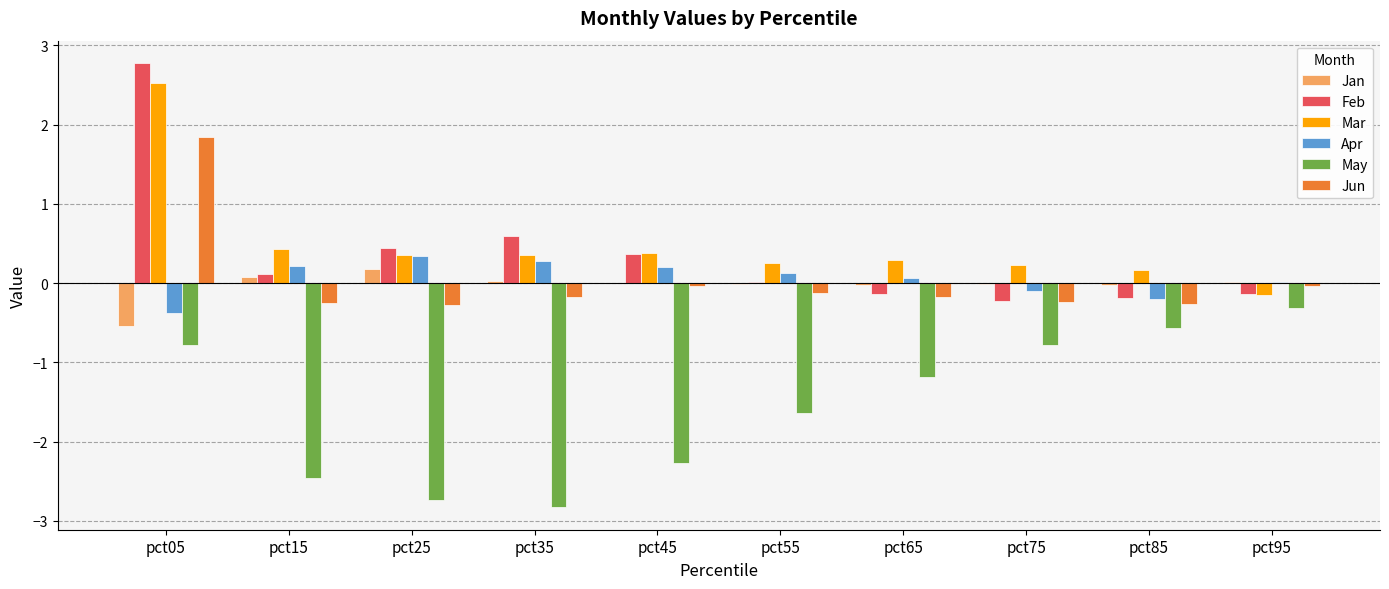

What are all the series names shown in the legend?

Jan, Feb, Mar, Apr, May, Jun